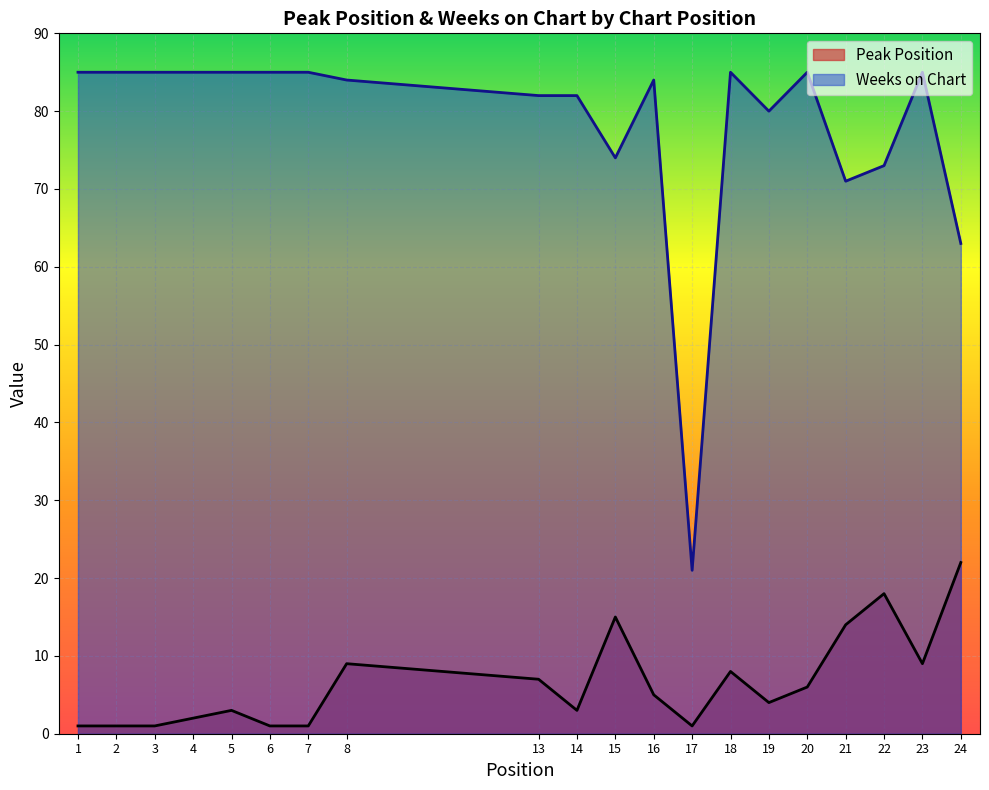

List the labels in order of Weeks on Chart value, largest first.

1, 2, 3, 4, 5, 6, 7, 18, 20, 23, 8, 16, 13, 14, 19, 15, 22, 21, 24, 17